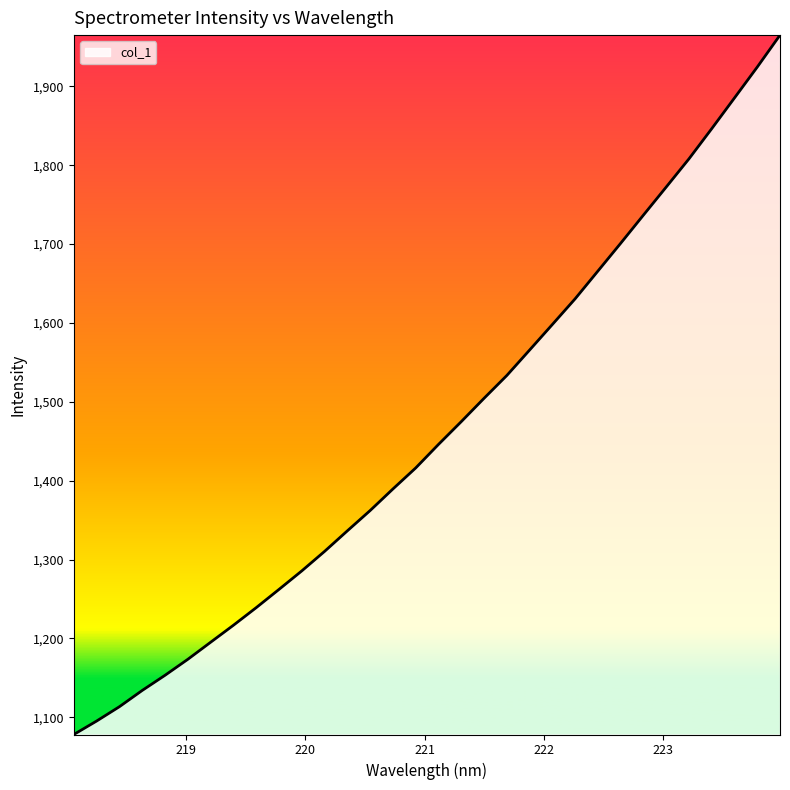

What is the smallest value displayed?

1078.1